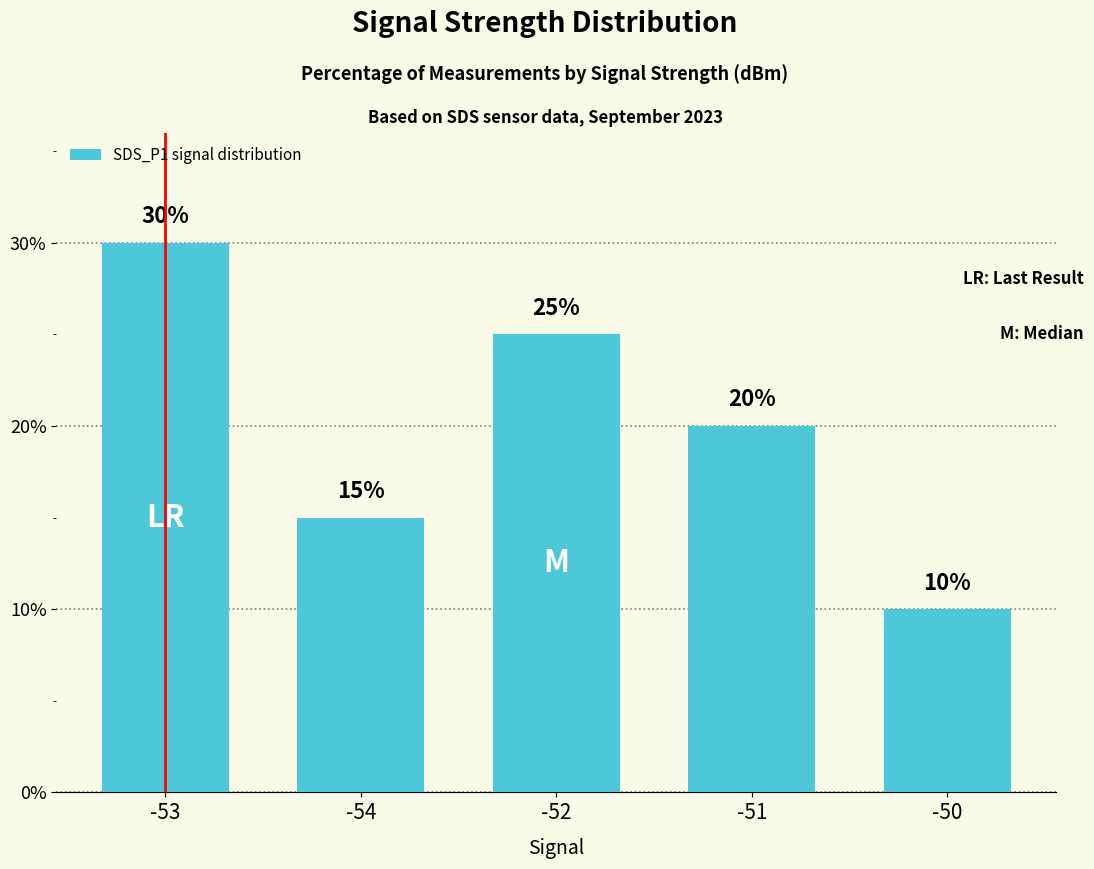

Count the values in the range 15 to 25.

3